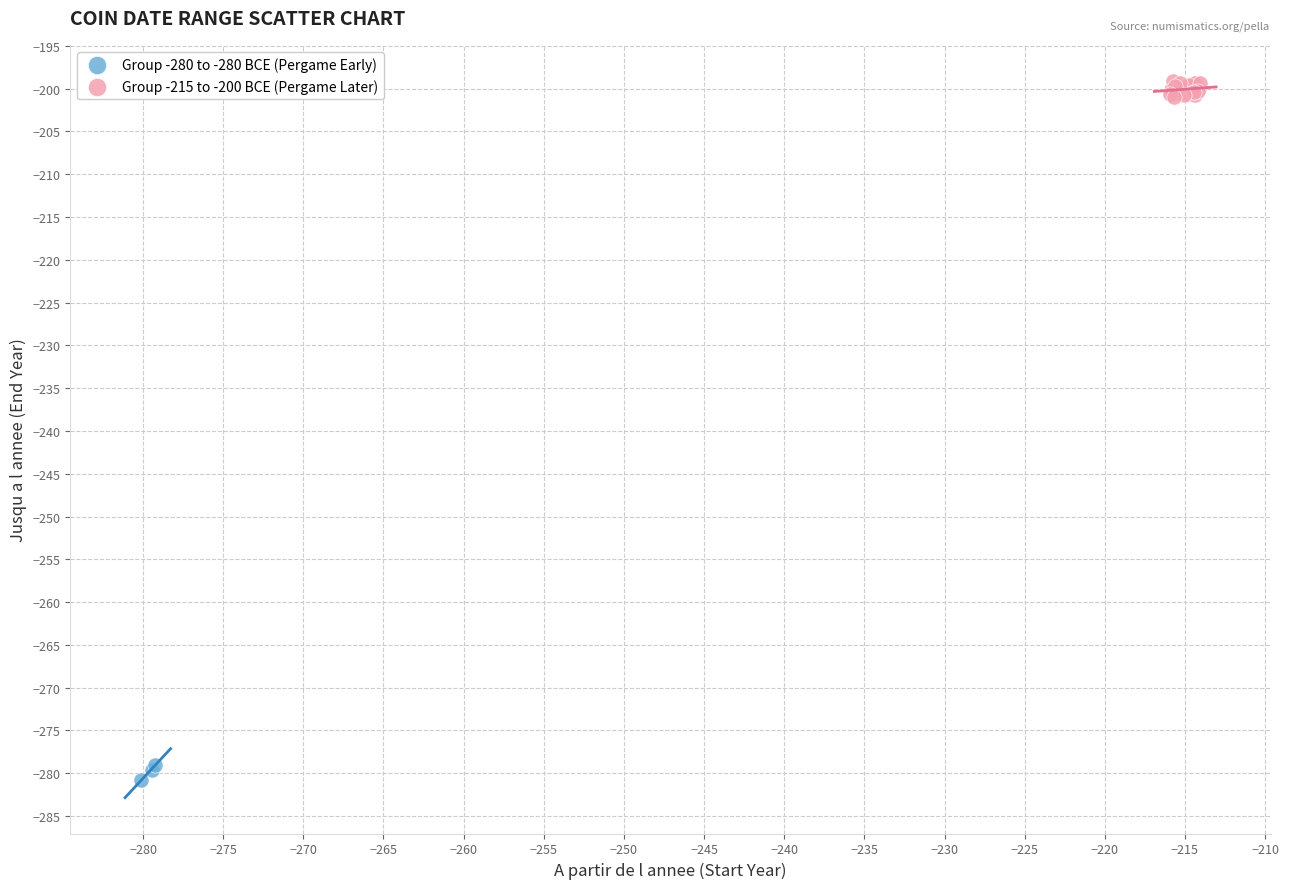

Which series reaches the minimum Y coordinate?

Group -280 to -280 BCE (Pergame Early)